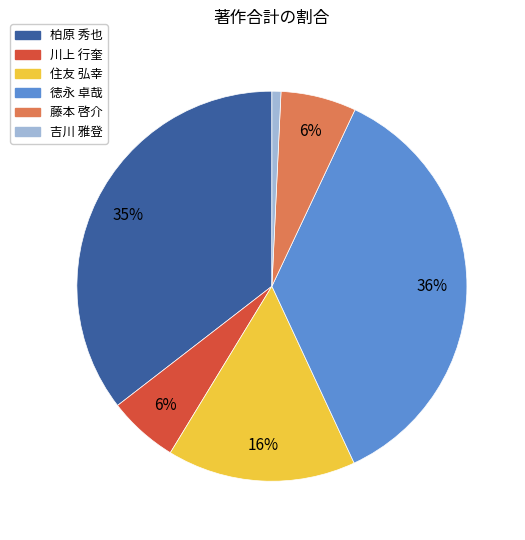

Between 住友 弘幸 and 川上 行奎, which is larger?

住友 弘幸